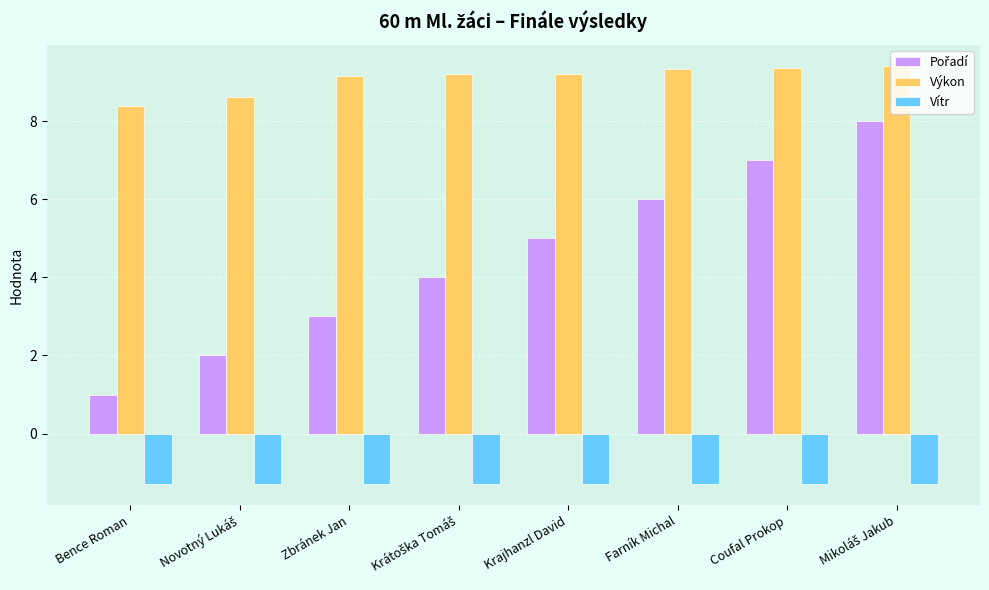

What is the average value of the Vítr series?

-1.3